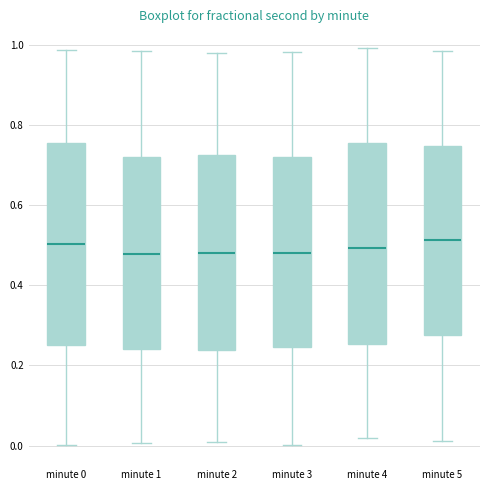

Reading left to right, read every box against the y-axis: the position of its median line, the range the box covers, and the ends of its whiskers. The values are not printed on the chart, so give them approximately, as read against the axis.

minute 0: median 0.50, box 0.26 to 0.76, whiskers 0.00 to 0.98
minute 1: median 0.48, box 0.24 to 0.72, whiskers 0.00 to 0.98
minute 2: median 0.48, box 0.24 to 0.72, whiskers 0.00 to 0.98
minute 3: median 0.48, box 0.24 to 0.72, whiskers 0.00 to 0.98
minute 4: median 0.50, box 0.26 to 0.76, whiskers 0.02 to 1.00
minute 5: median 0.52, box 0.28 to 0.74, whiskers 0.02 to 0.98